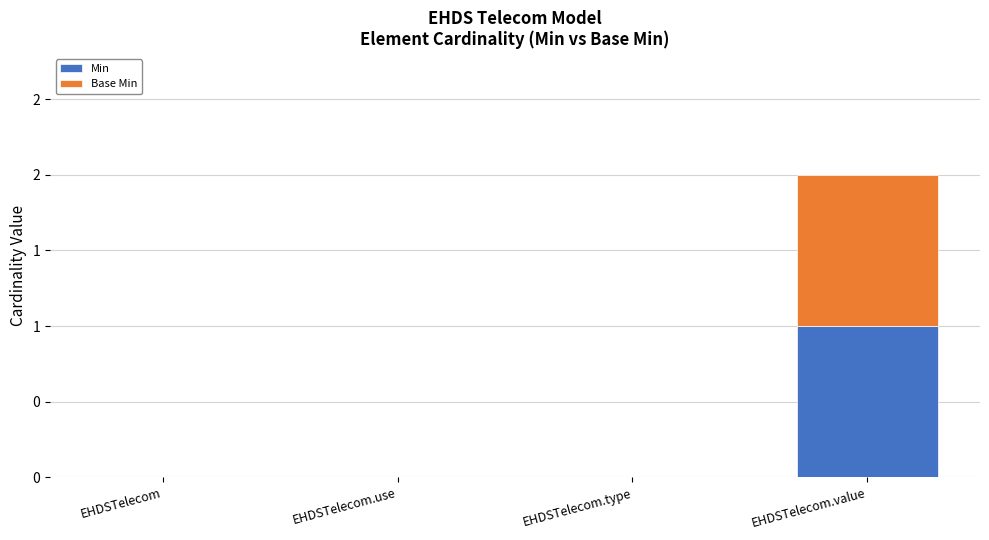

The Min series shows 0 at EHDSTelecom.value. True or false?

False